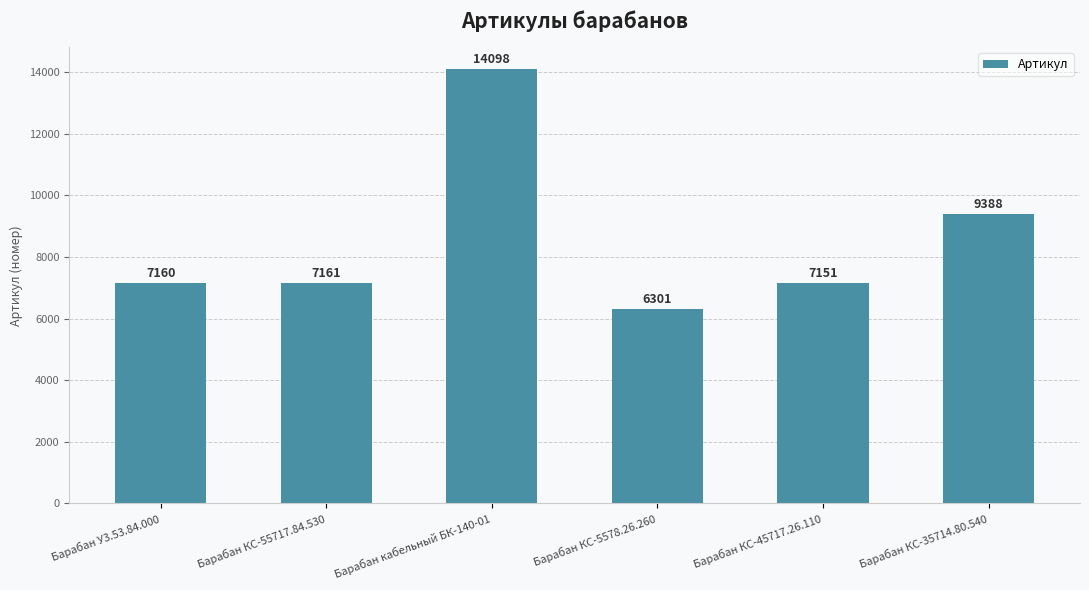

What is the greatest value displayed?

14098